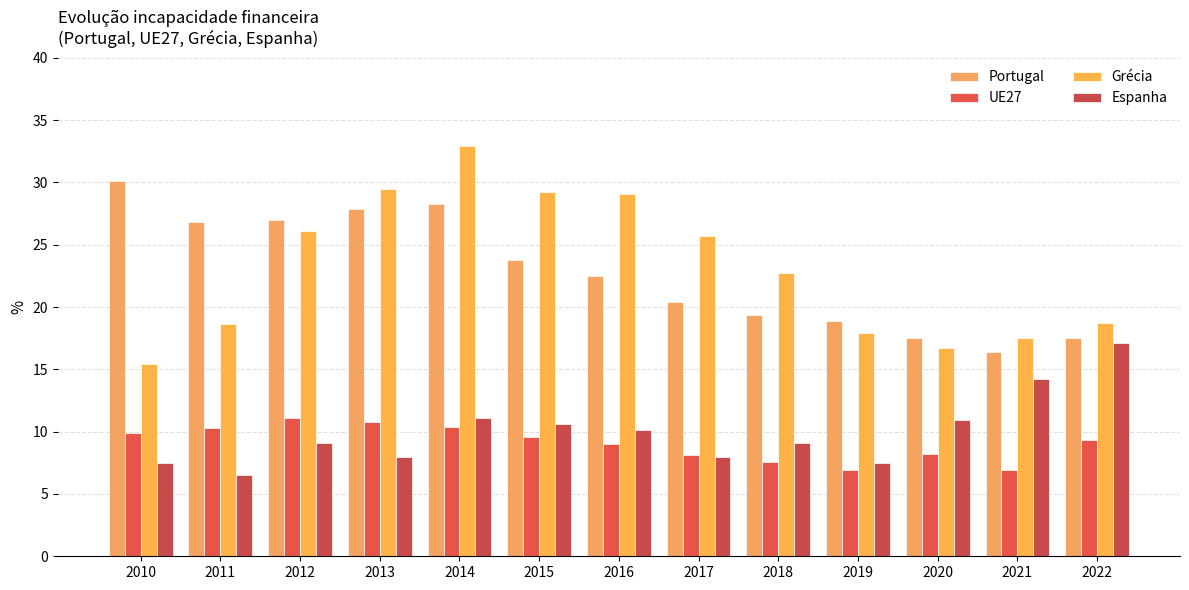

What is the difference between the Espanha values at 2012 and 2016?

1.0